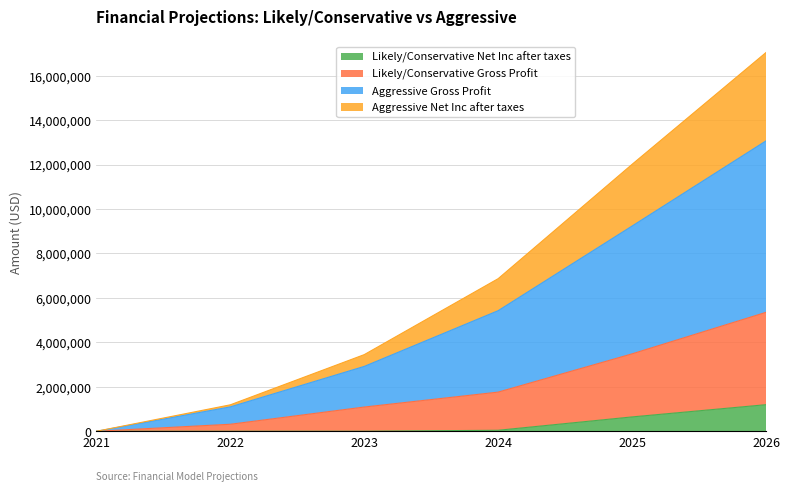

At which category is the sum across all series the highest?

2026